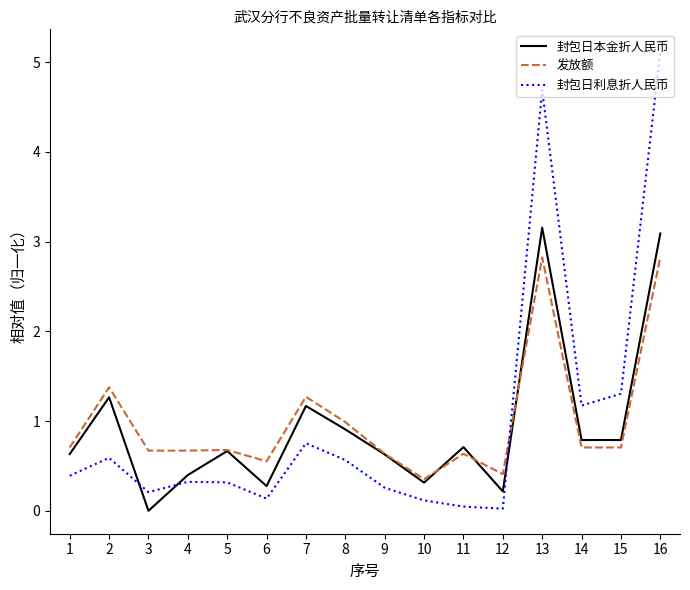

What is the average value of the 封包日利息折人民币 series?

1.0